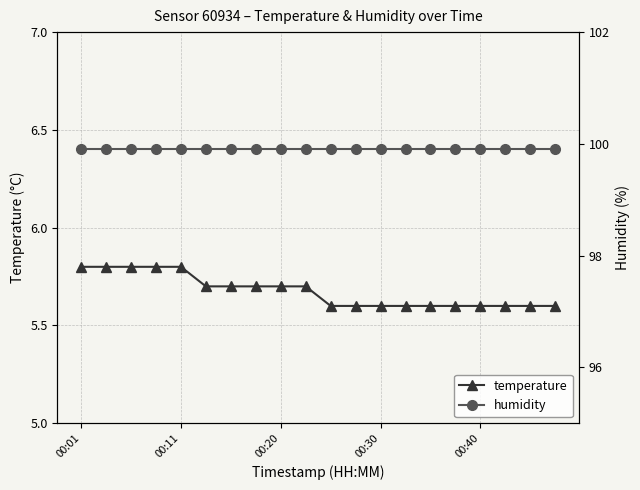

Reading left to right, what are all the values shown in this chart?

temperature: 5.8	5.8	5.8	5.8	5.8	5.7	5.7	5.7	5.7	5.7	5.6	5.6	5.6	5.6	5.6	5.6	5.6	5.6	5.6	5.6
humidity: 99.9	99.9	99.9	99.9	99.9	99.9	99.9	99.9	99.9	99.9	99.9	99.9	99.9	99.9	99.9	99.9	99.9	99.9	99.9	99.9